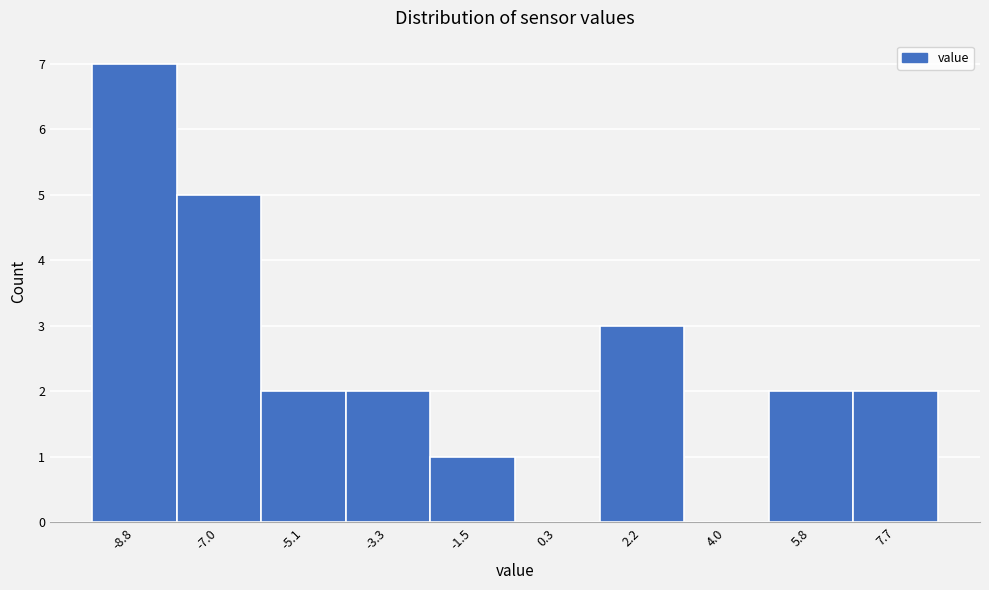

Reading left to right, list all the values displayed in this chart.

-8.8=7	-7.0=5	-5.1=2	-3.3=2	-1.5=1	0.3=0	2.2=3	4.0=0	5.8=2	7.7=2